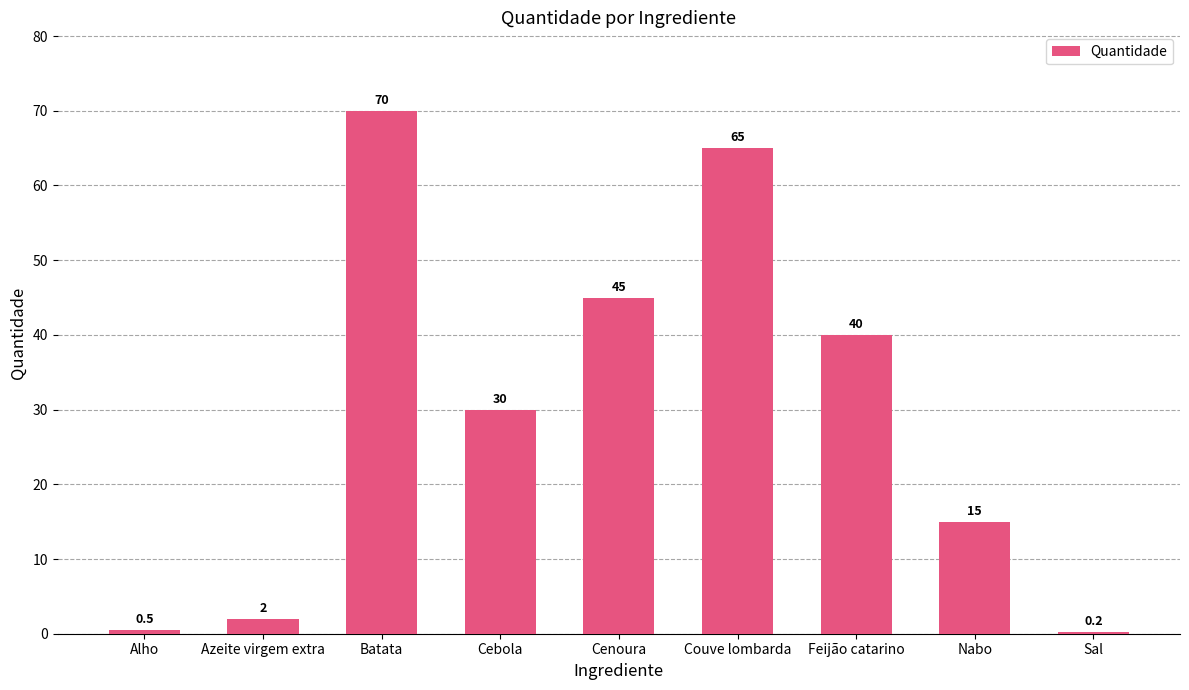

Which label corresponds to the largest value in the chart?

Batata